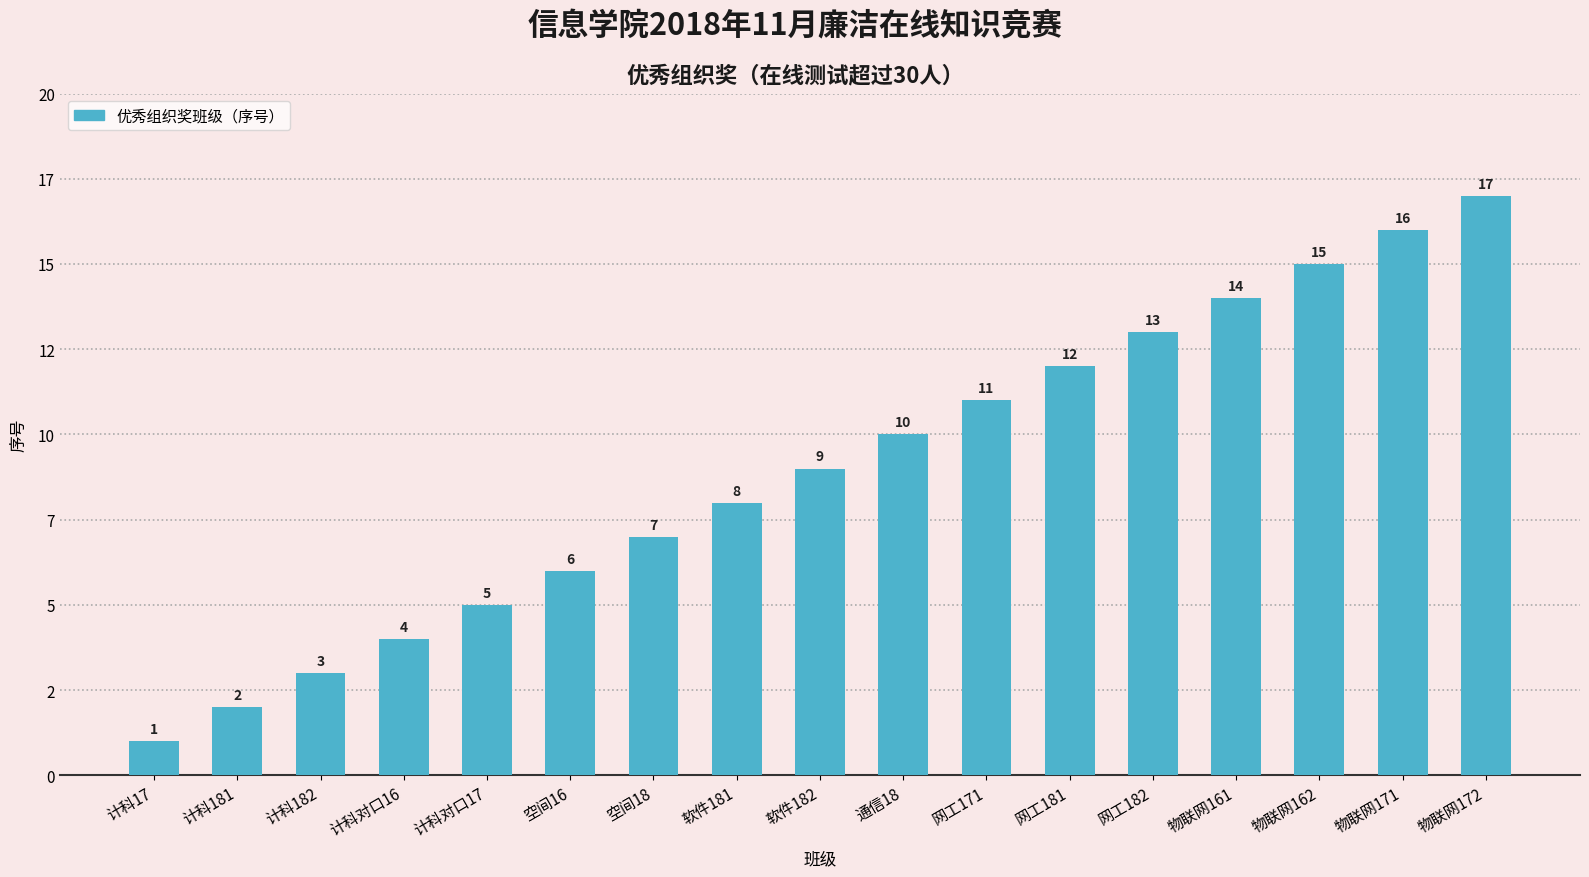

Reading left to right, transcribe all the data shown in this chart.

1	2	3	4	5	6	7	8	9	10	11	12	13	14	15	16	17